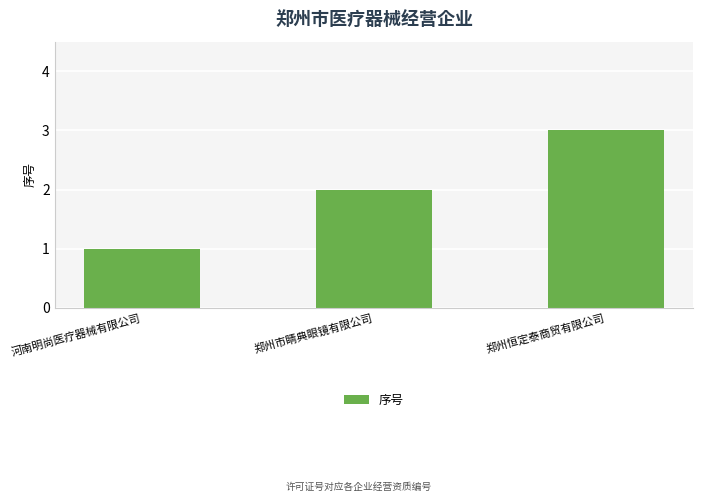

How many values are below 2?

1